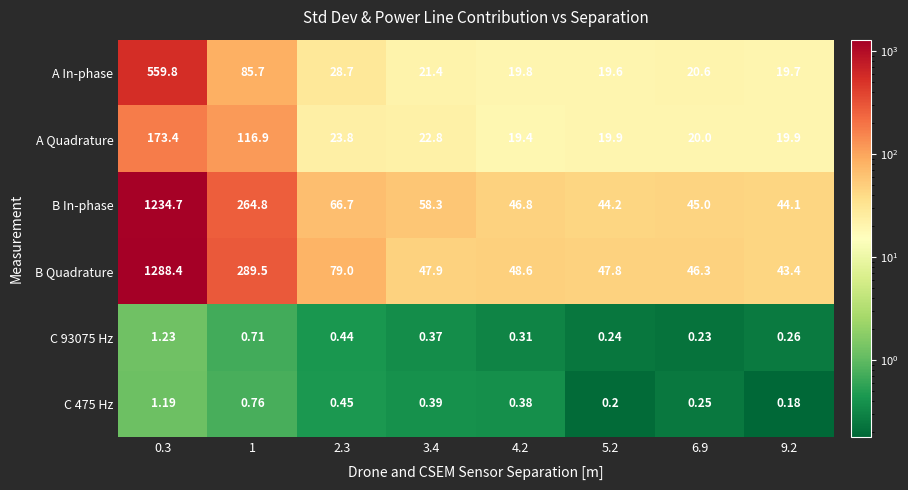

Which series has the largest range (max minus min)?

B Quadrature